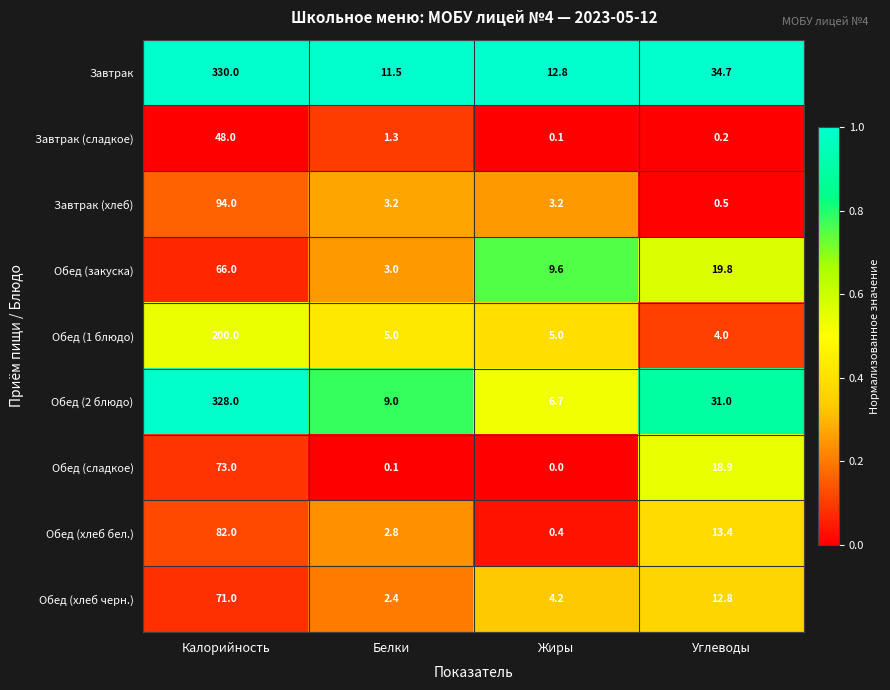

What is the maximum value shown in the chart?

330.0